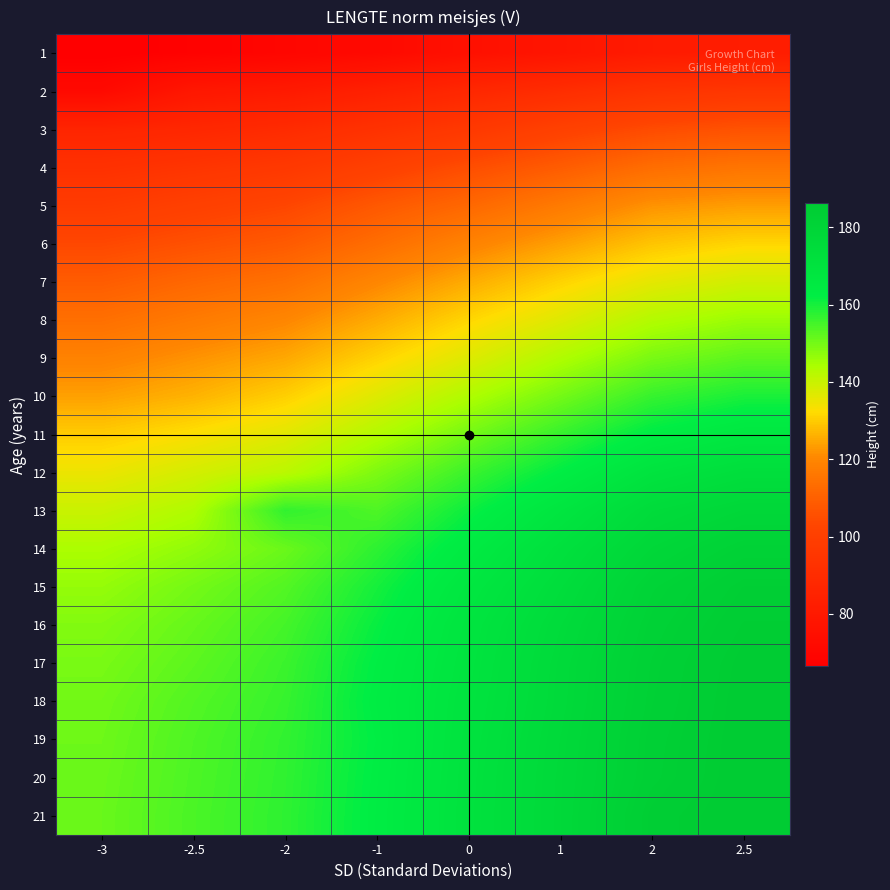

Which category has the lowest value across all series?

-3